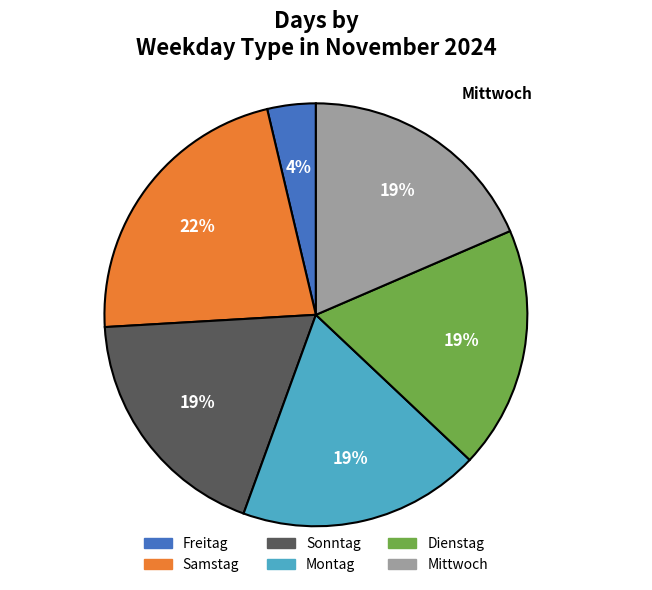

How many slices are in this pie chart?

6